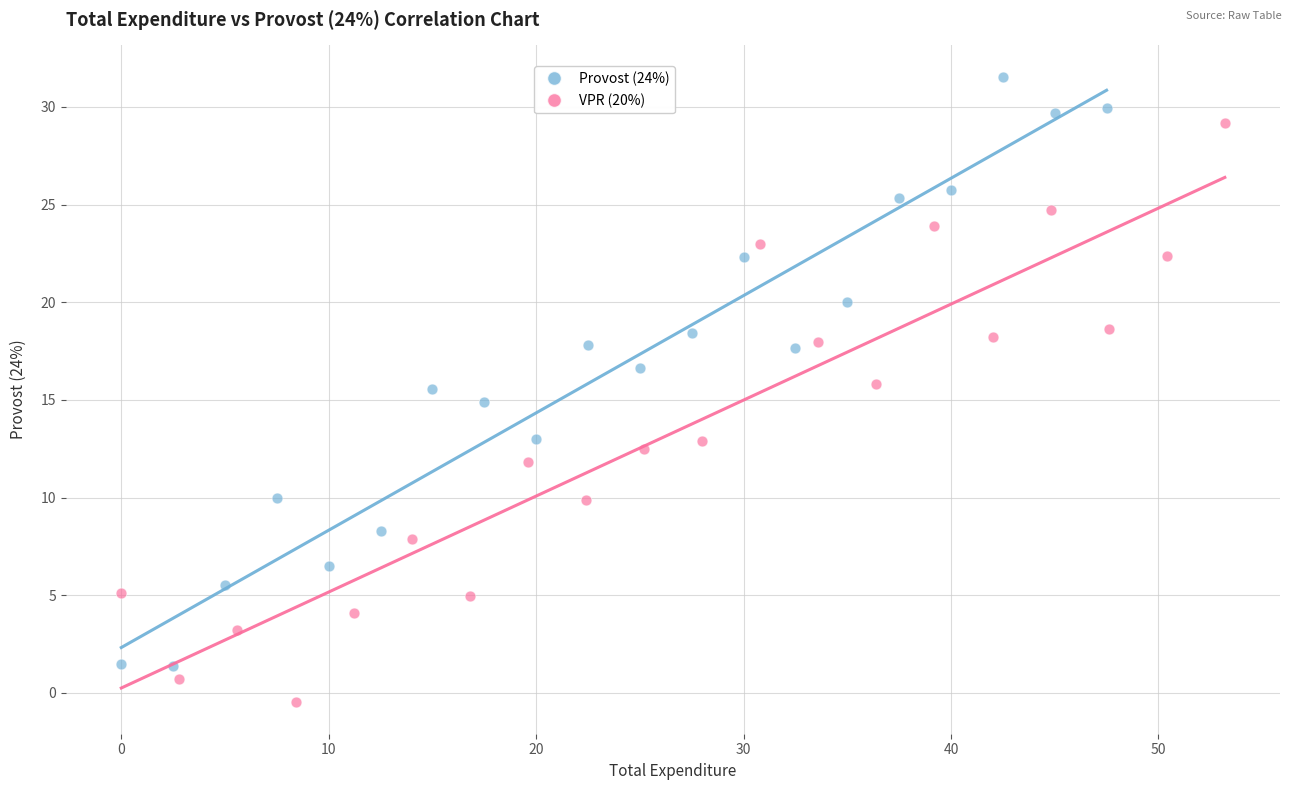

Which series has the largest Y range (max minus min)?

Provost (24%)